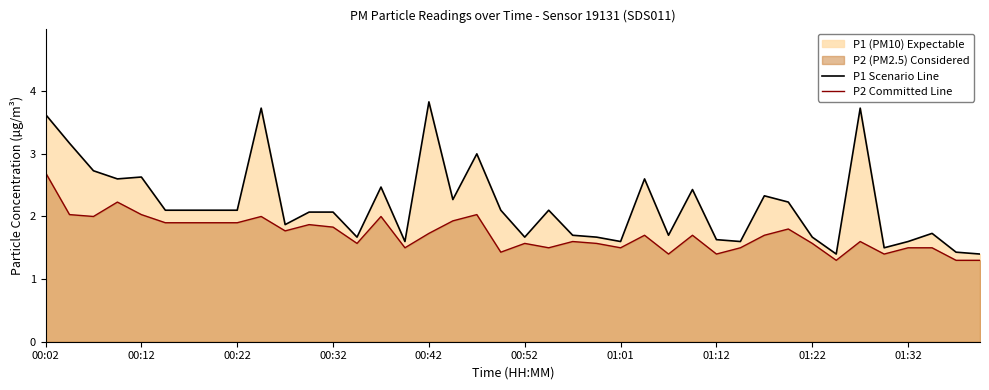

List the series in order of their overall mean, lowest first.

P2 Committed Line, P1 Scenario Line